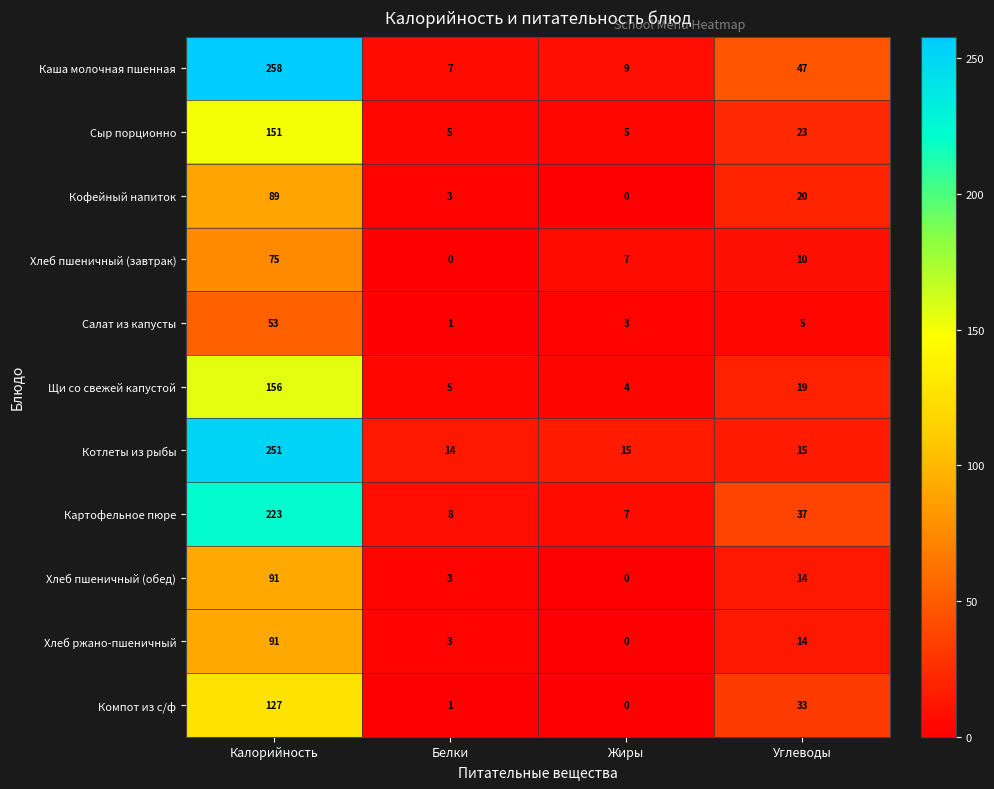

Between Калорийность and Жиры, which series saw the biggest shift?

Каша молочная пшенная